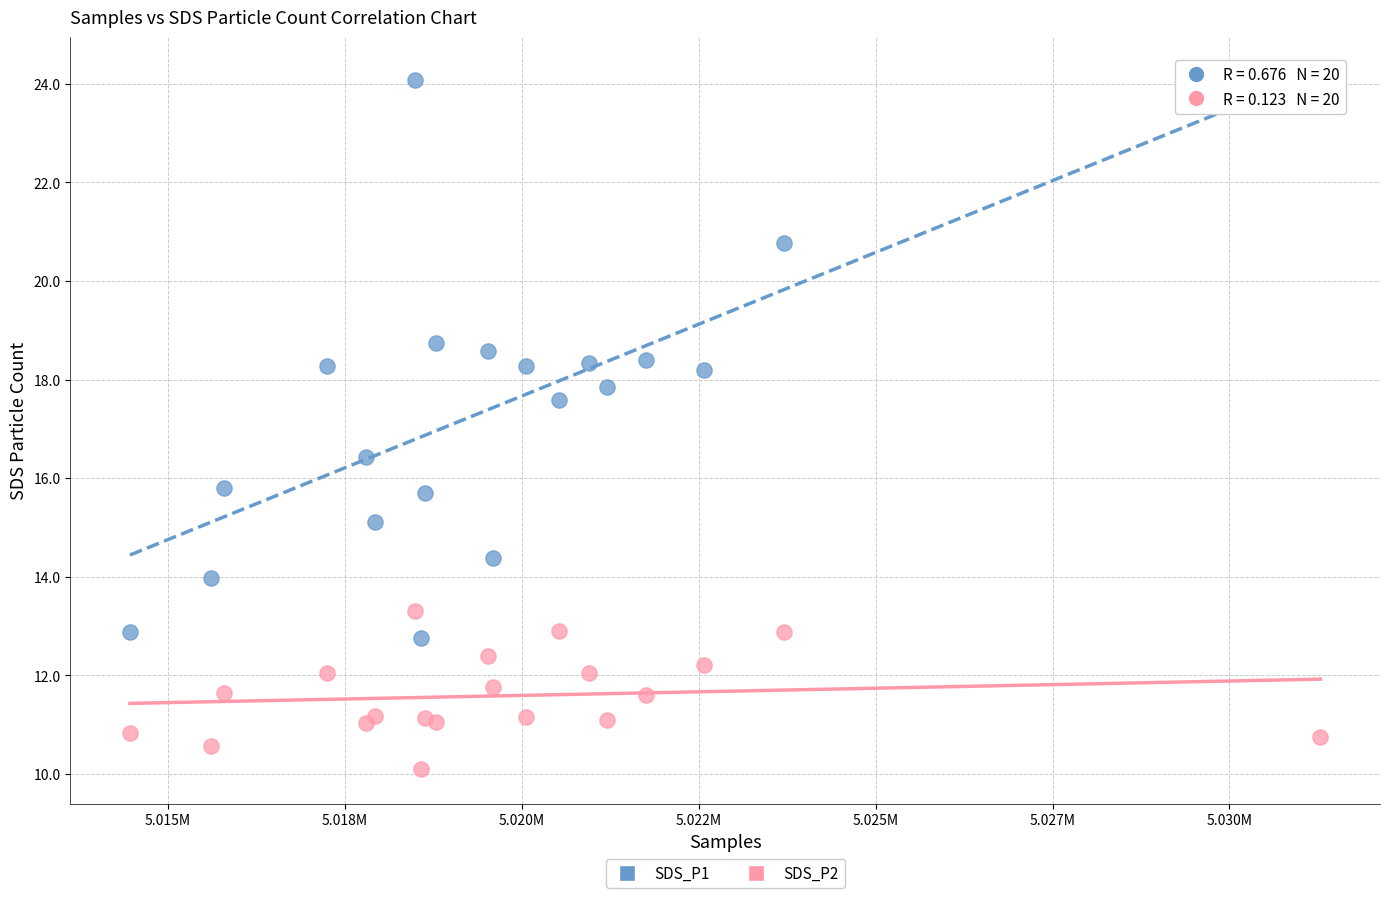

Which series reaches the maximum Y coordinate?

SDS_P1